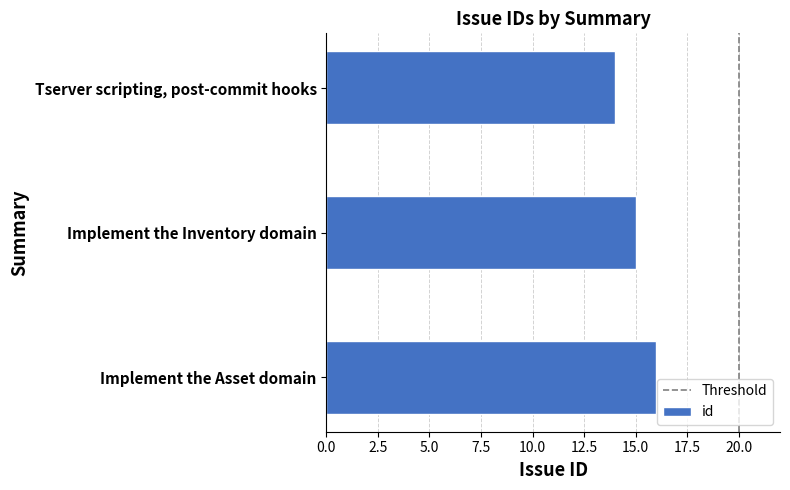

At which category does the chart reach its peak across all series?

Implement the Asset domain